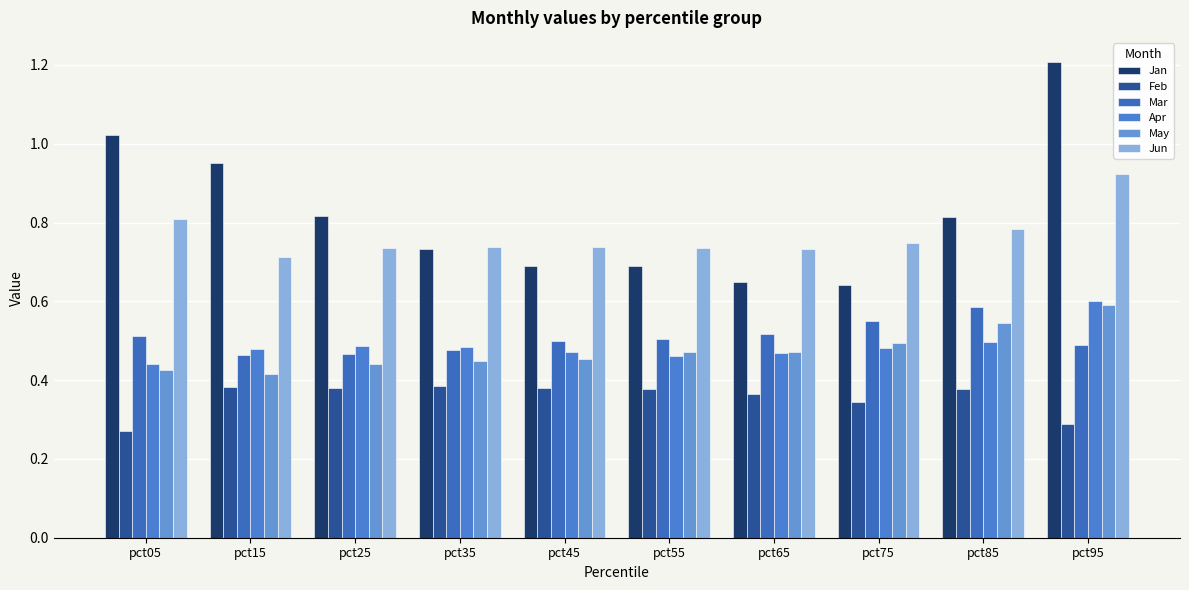

Are the bars grouped side by side (vs. stacked)?

Yes